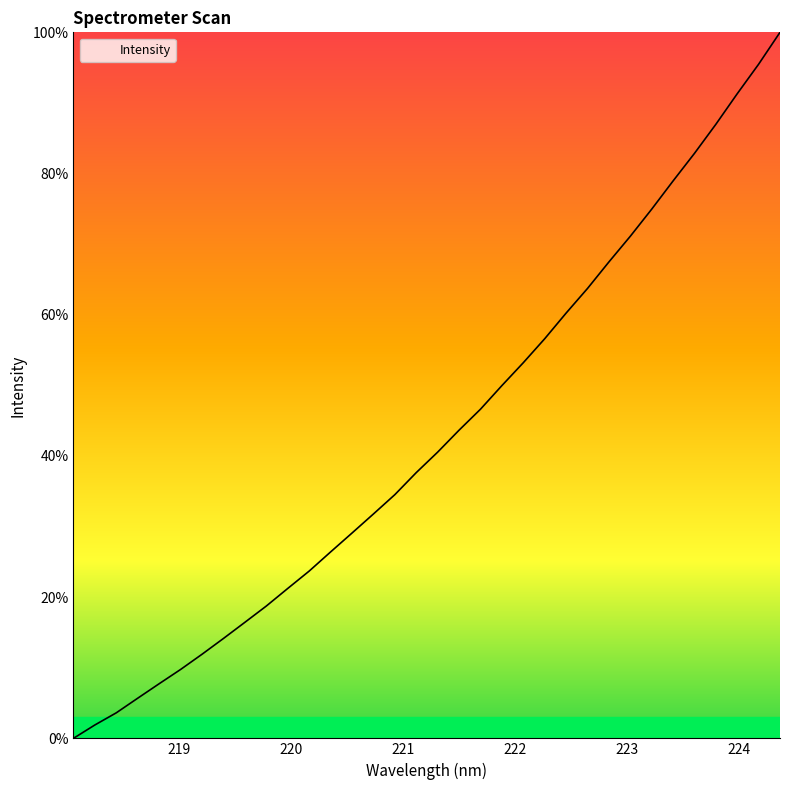

What is the maximum value shown in the chart?

100.0